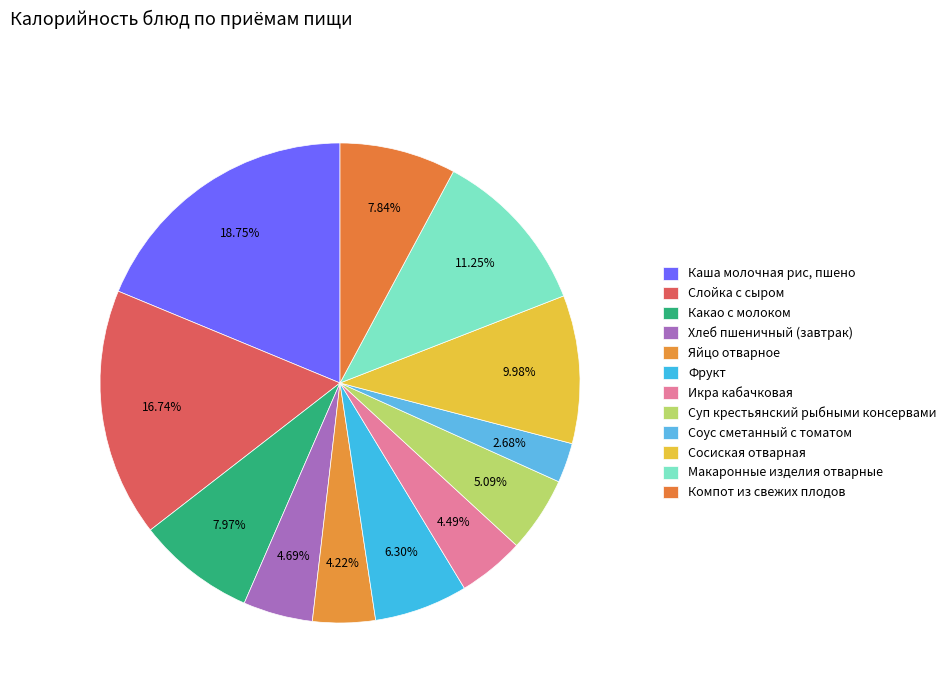

How many slices are in this pie chart?

12